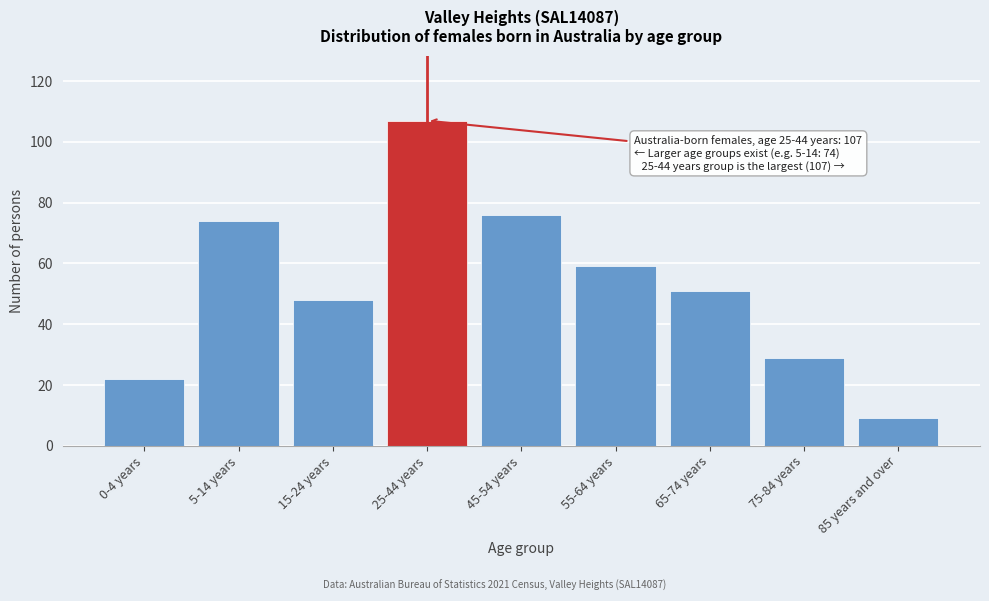

Reading left to right, transcribe all the data shown in this chart.

22	74	48	107	76	59	51	29	9